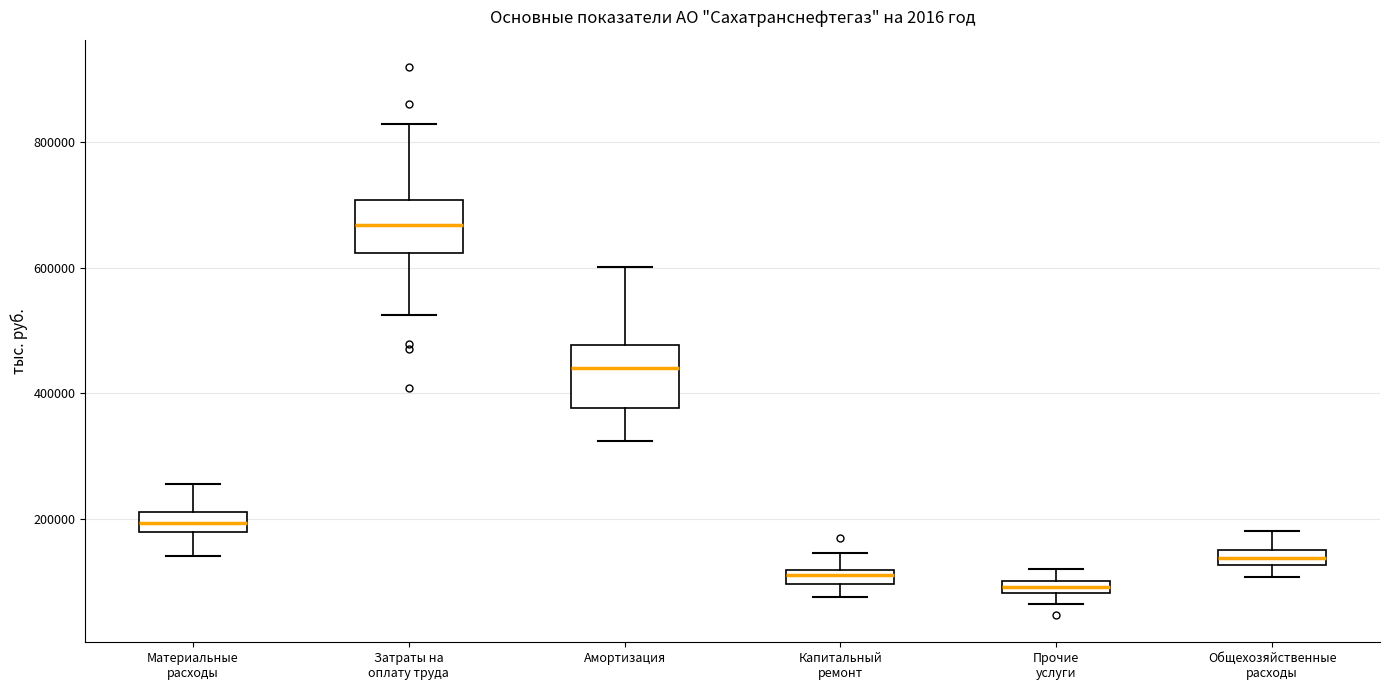

Where does the upper whisker of the box for Капитальный ремонт end on the y-axis? The values are not printed on the chart, so give them approximately, as read against the axis.

140000